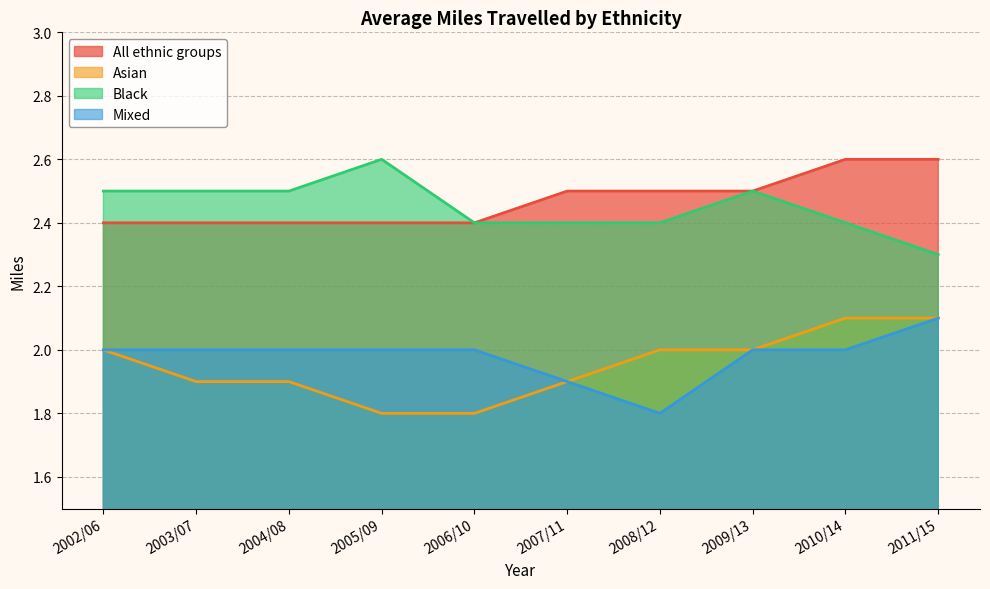

What is the approximate value of Mixed at 2008/12?

1.8